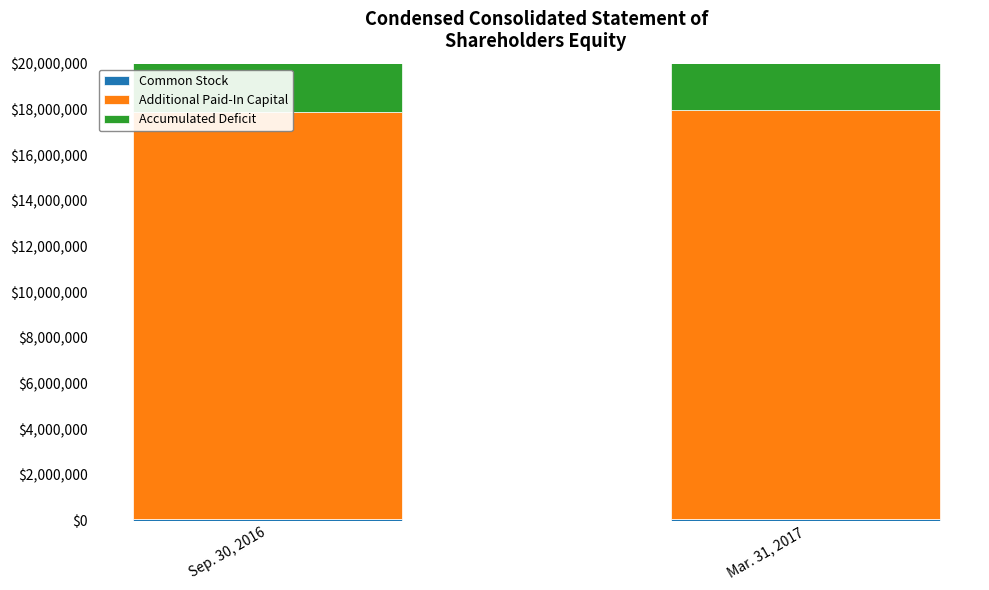

Which series has the largest total across all categories?

Additional Paid-In Capital